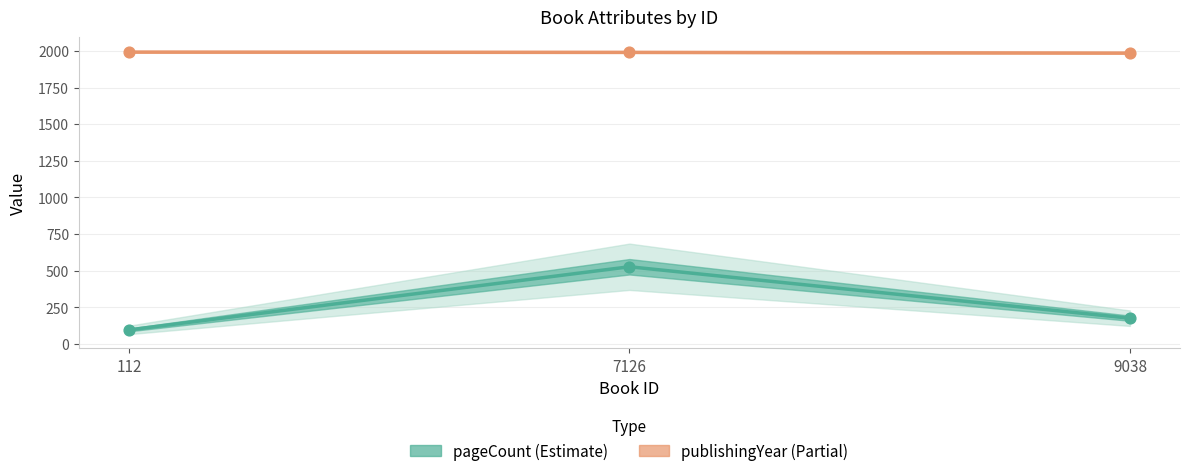

Which series has the largest total across all categories?

publishingYear